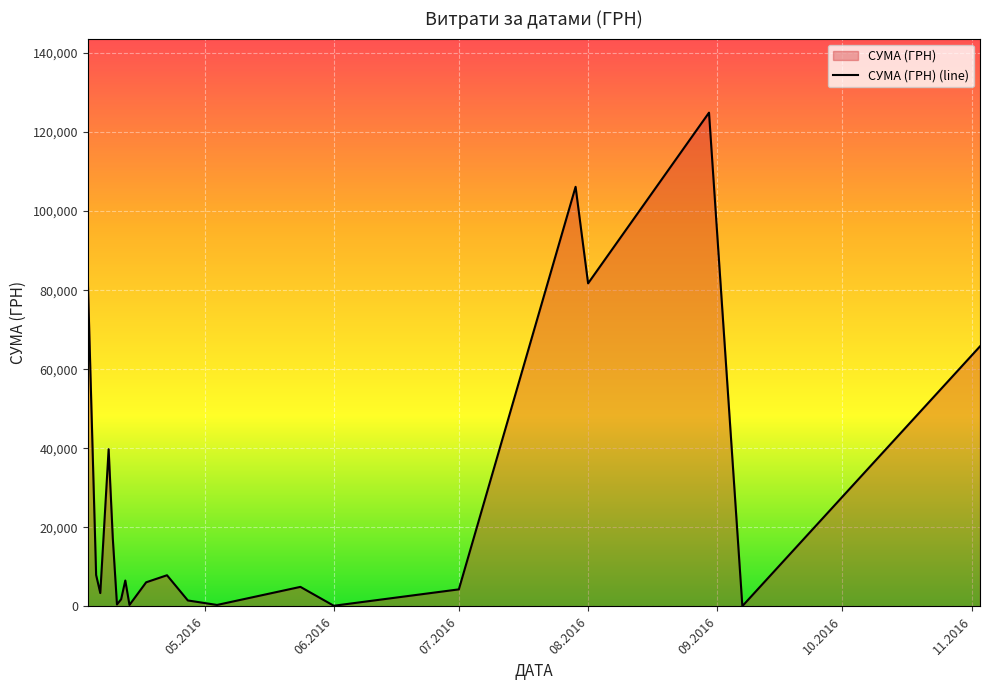

Is it true that the value at 08.2016 is 81726.8?

True